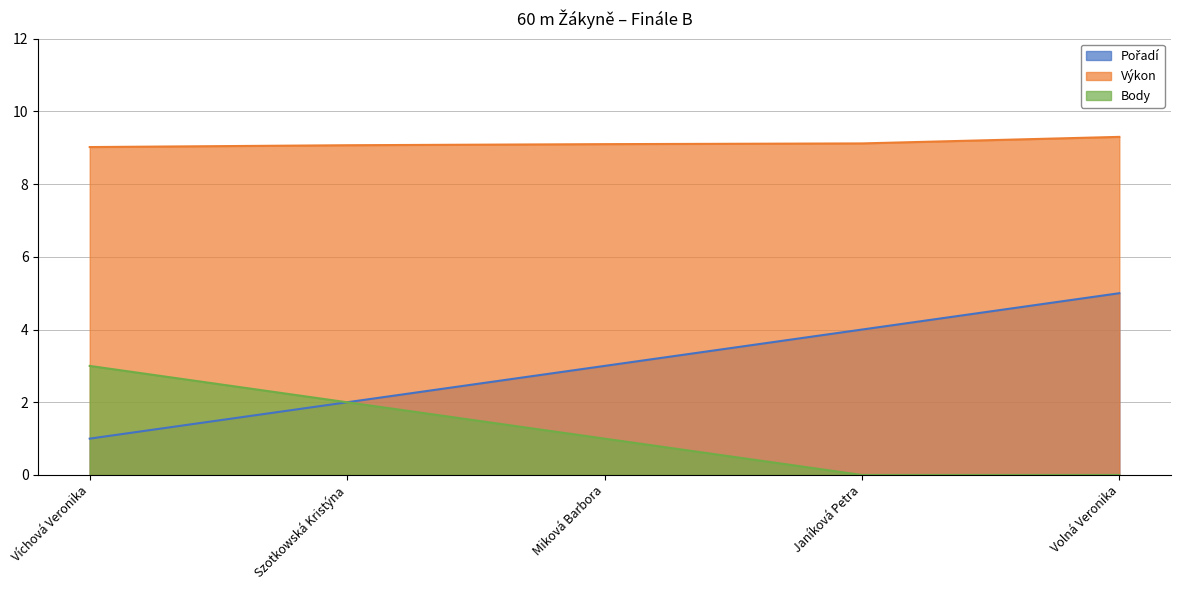

The value of Body at Volná Veronika is 1.7. True or false?

False